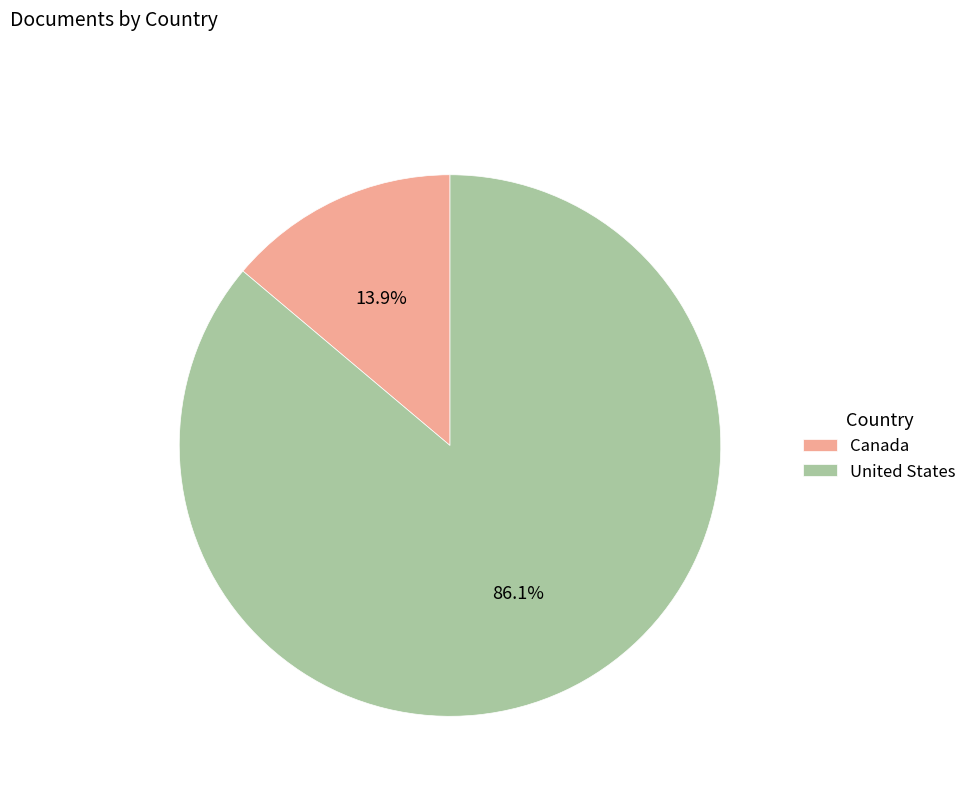

How many slices are in this pie chart?

2